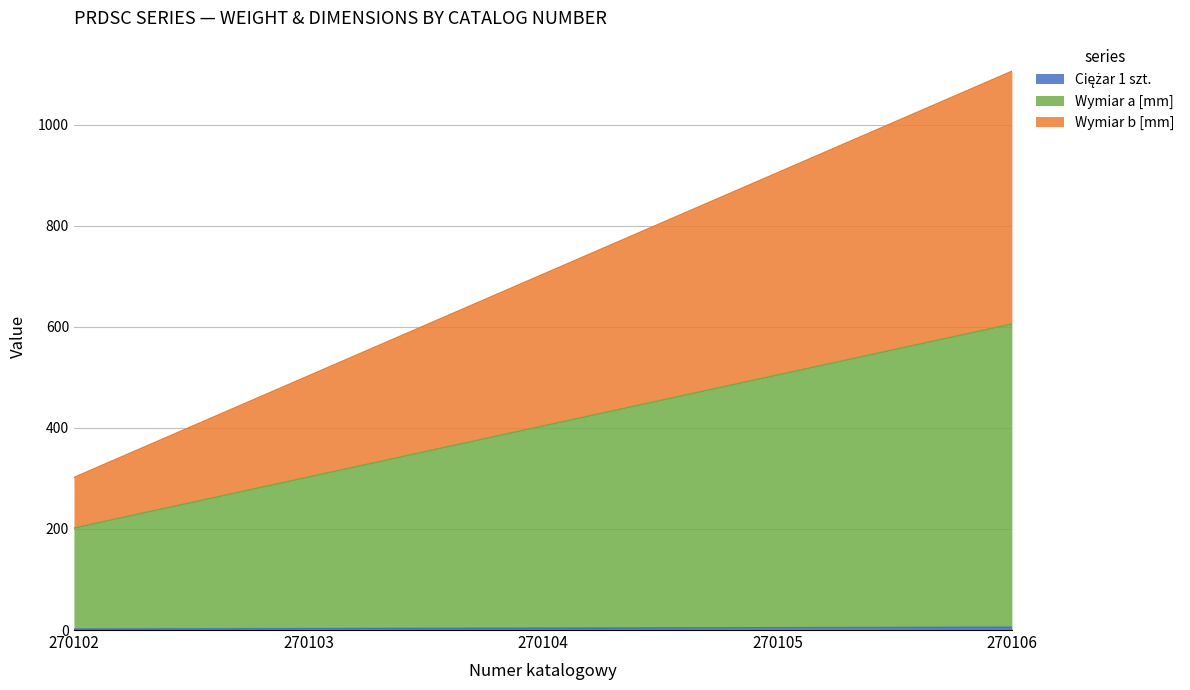

True or false: Ciężar 1 szt. and Wymiar b [mm] intersect in this chart.

False